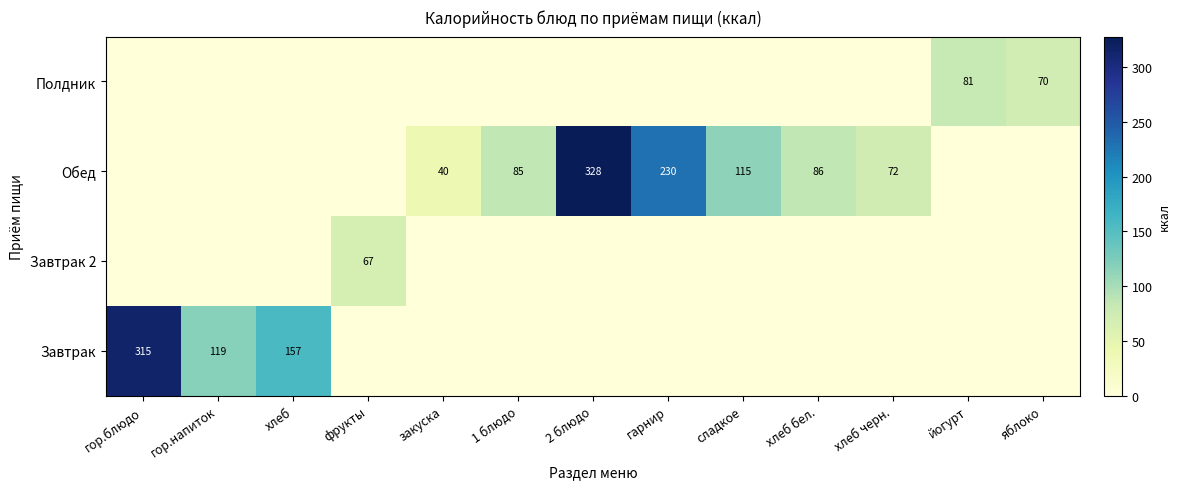

The Завтрак 2 series shows 30 at фрукты. True or false?

False